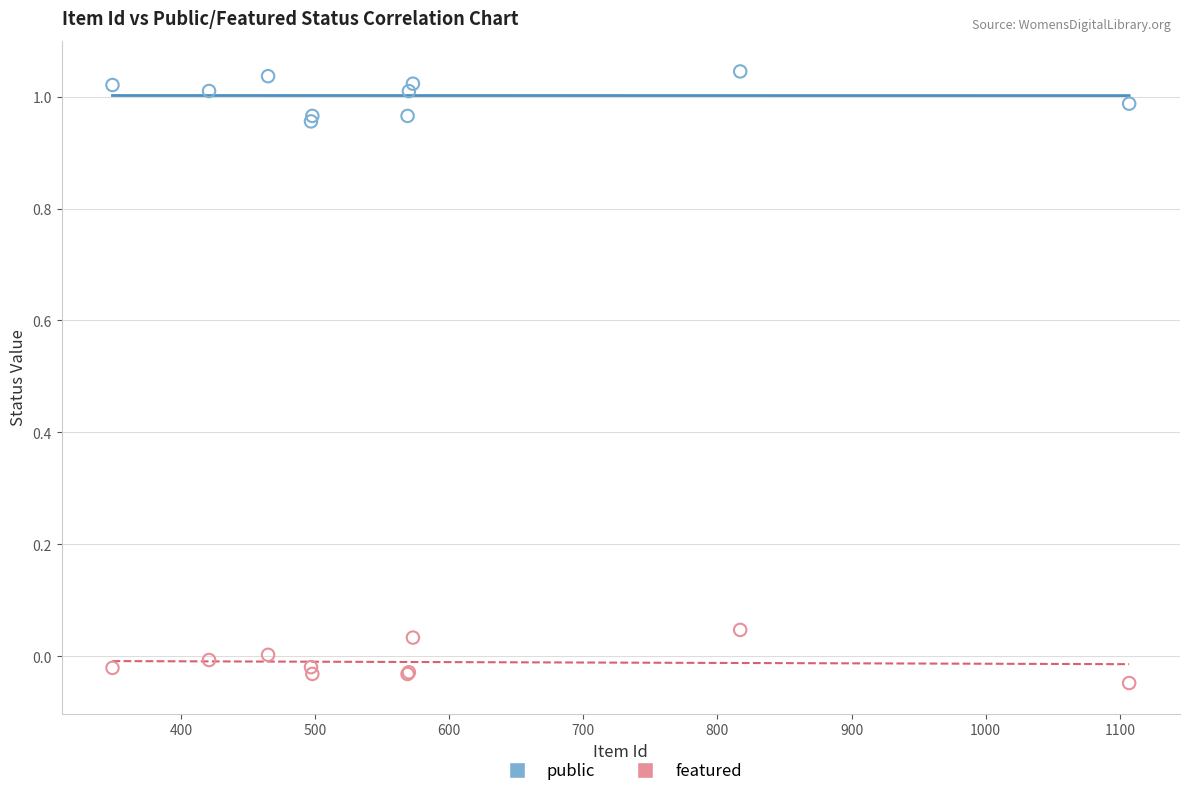

What are all the series names shown in the legend?

public, featured